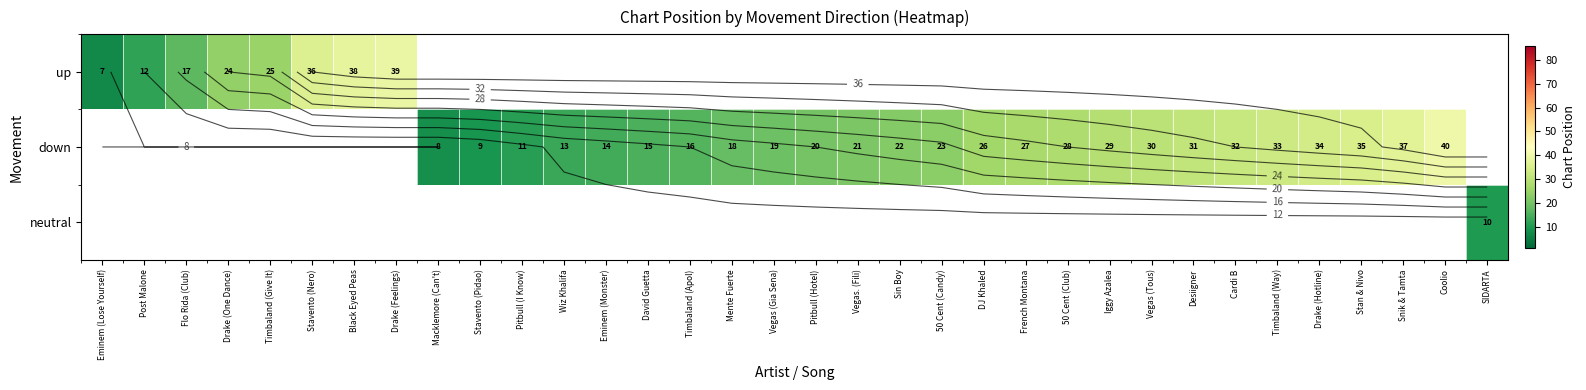

How many data points in down are above 20?

15